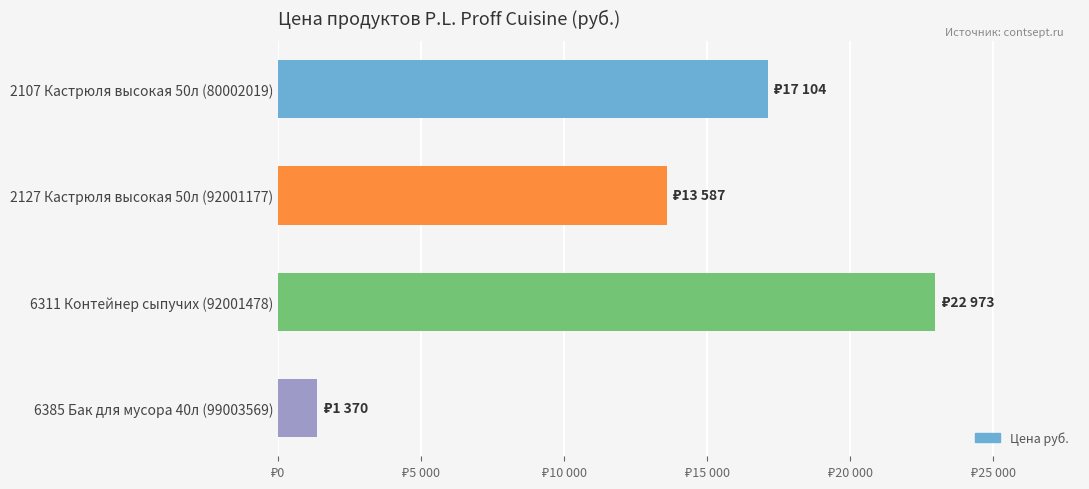

What is the smallest value displayed?

1370